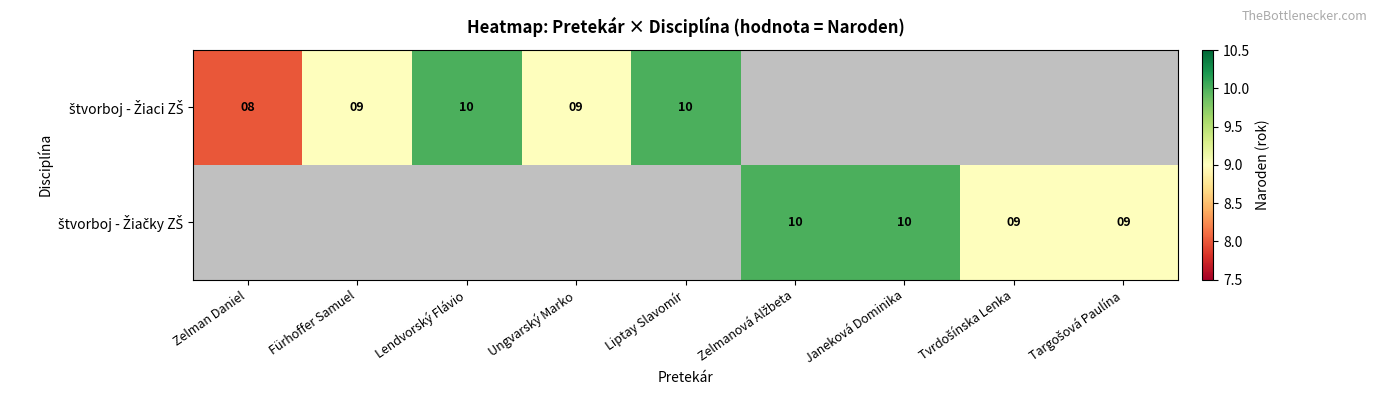

The value of štvorboj - Žiaci ZŠ at Lendvorský Flávio is 14.8. True or false?

False